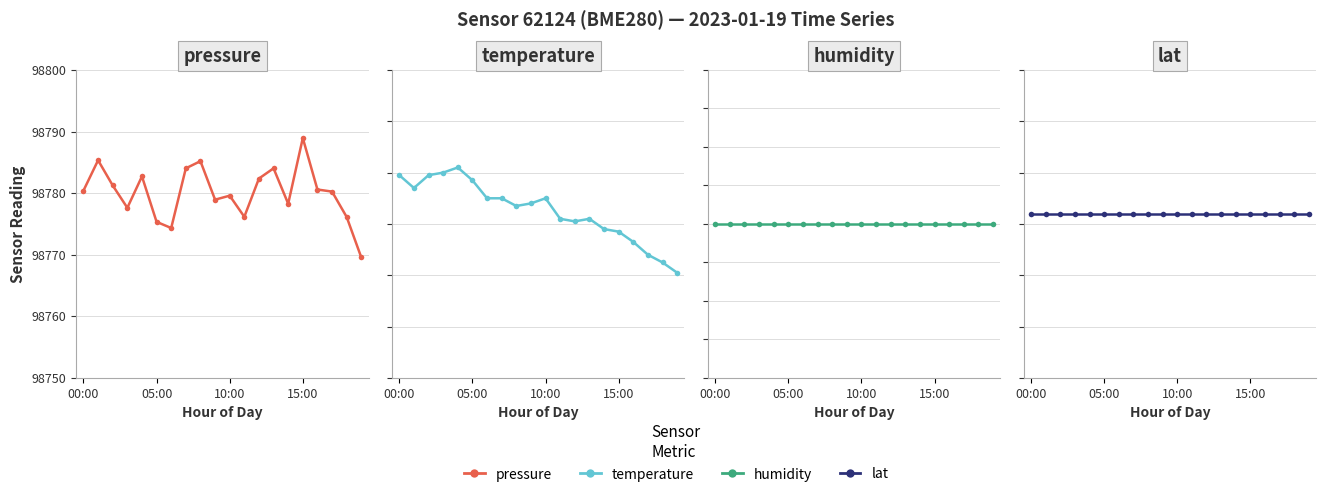

At which category does the chart reach its peak across all series?

15:00